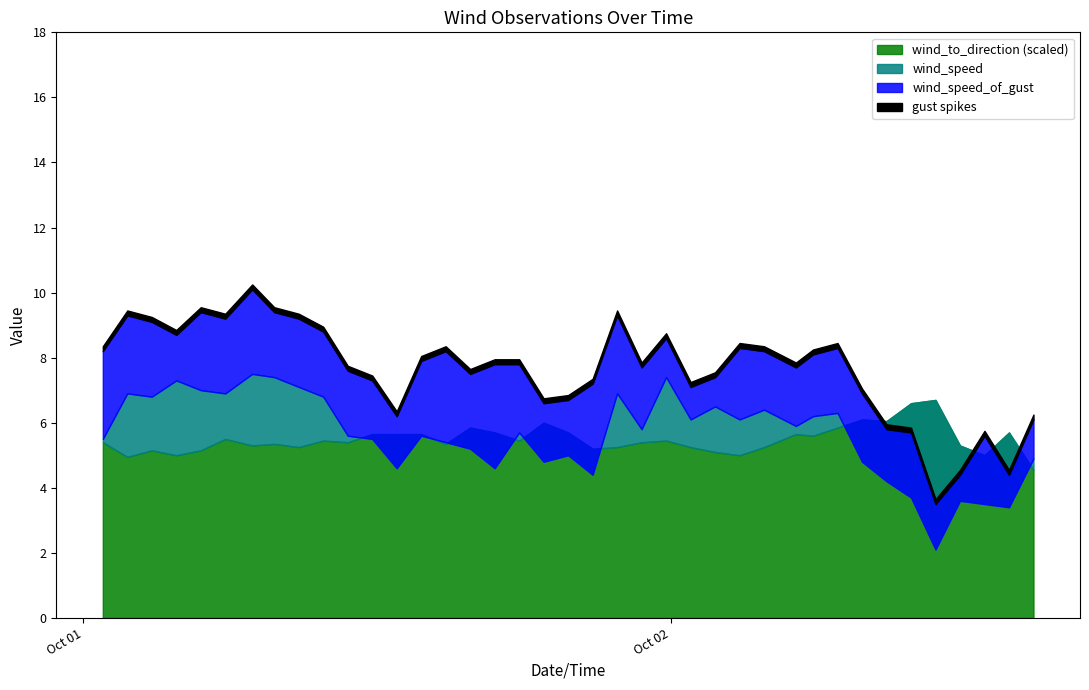

Is it true that wind_speed equals 5.7 at 2019-10-01T17:48:00Z?

True